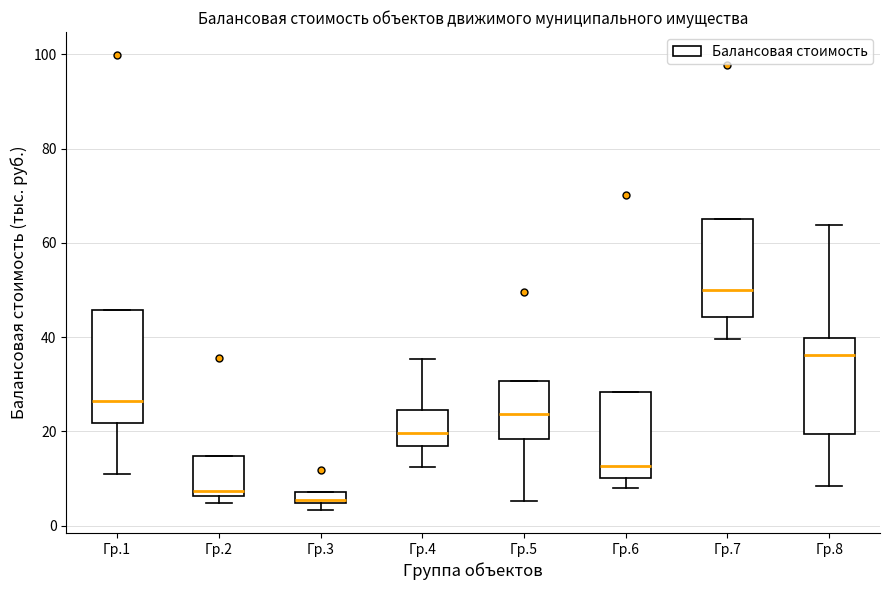

Where is the upper edge of the box for Гр.7 on the y-axis? The values are not printed on the chart, so give them approximately, as read against the axis.

66